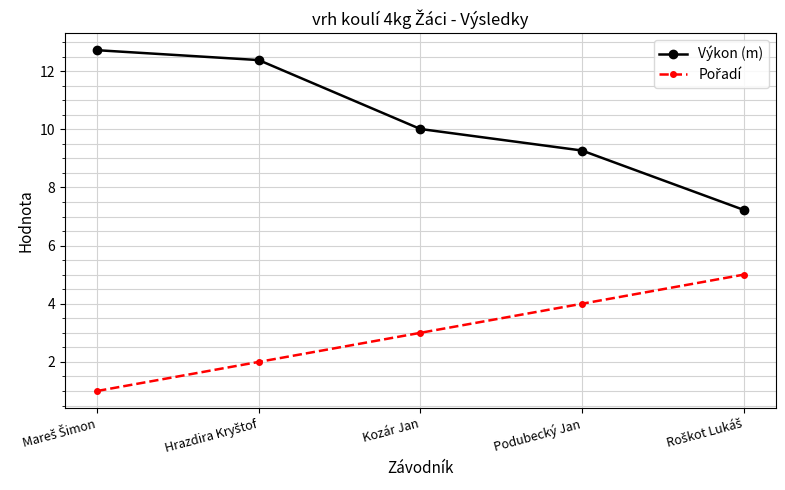

What is the value of the Výkon (m) point at the 5th from the left?

7.2